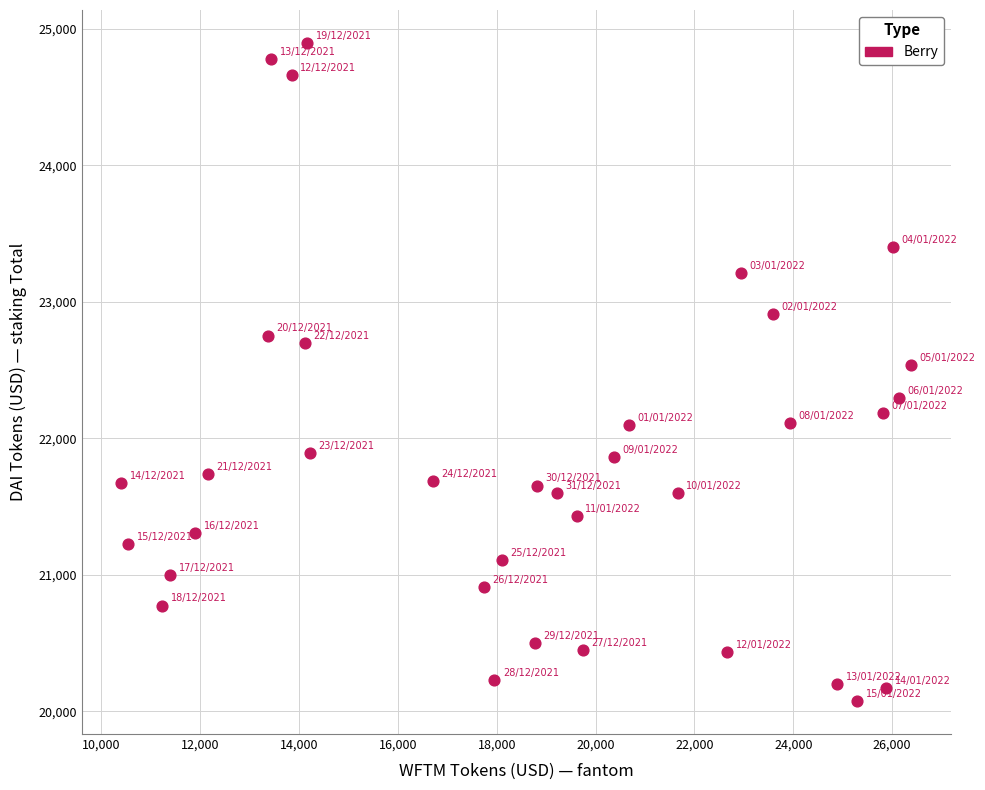

What is the range of X values (max minus min)?

15984.5